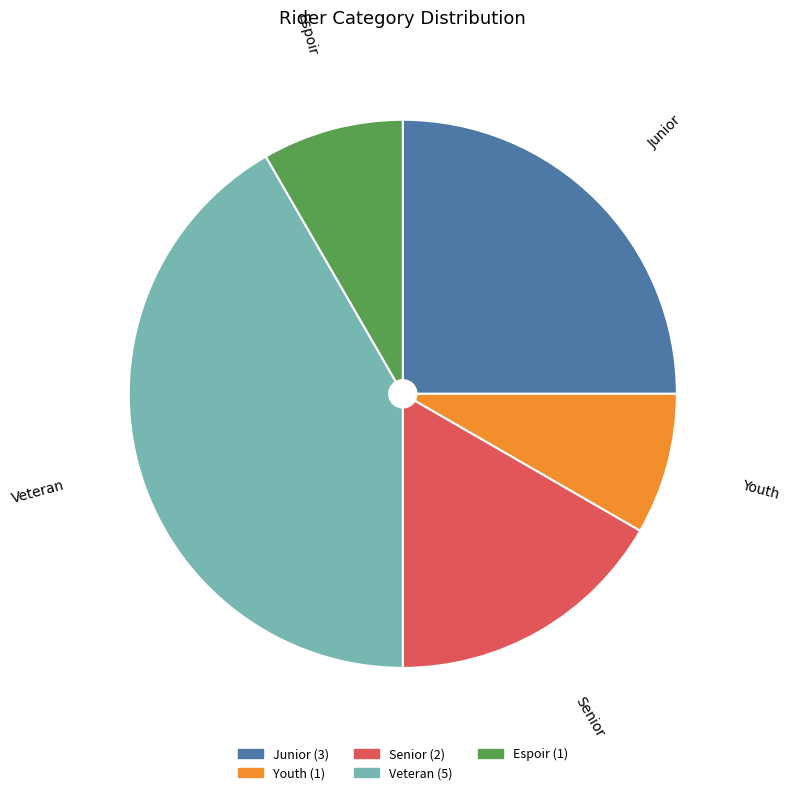

Is there any slice that represents more than half of the pie?

No